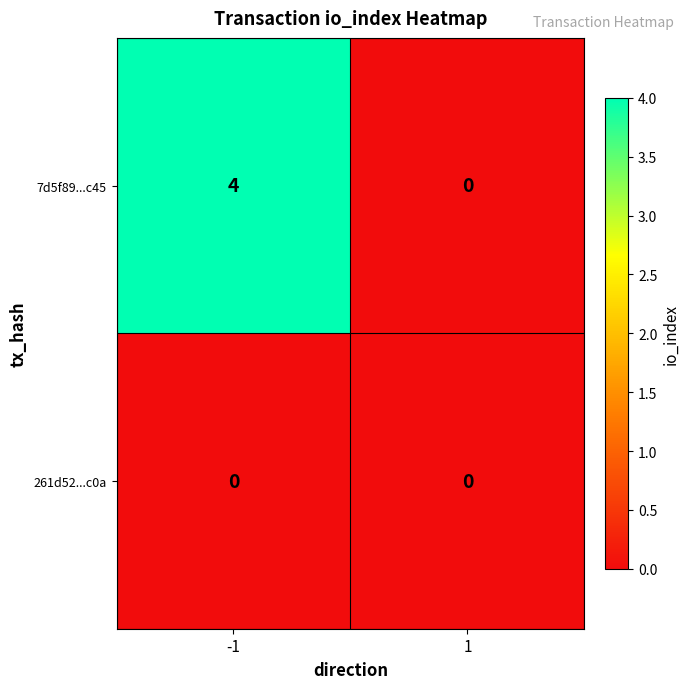

What is the sum of the 7d5f89...c45 values at 1 and -1?

4